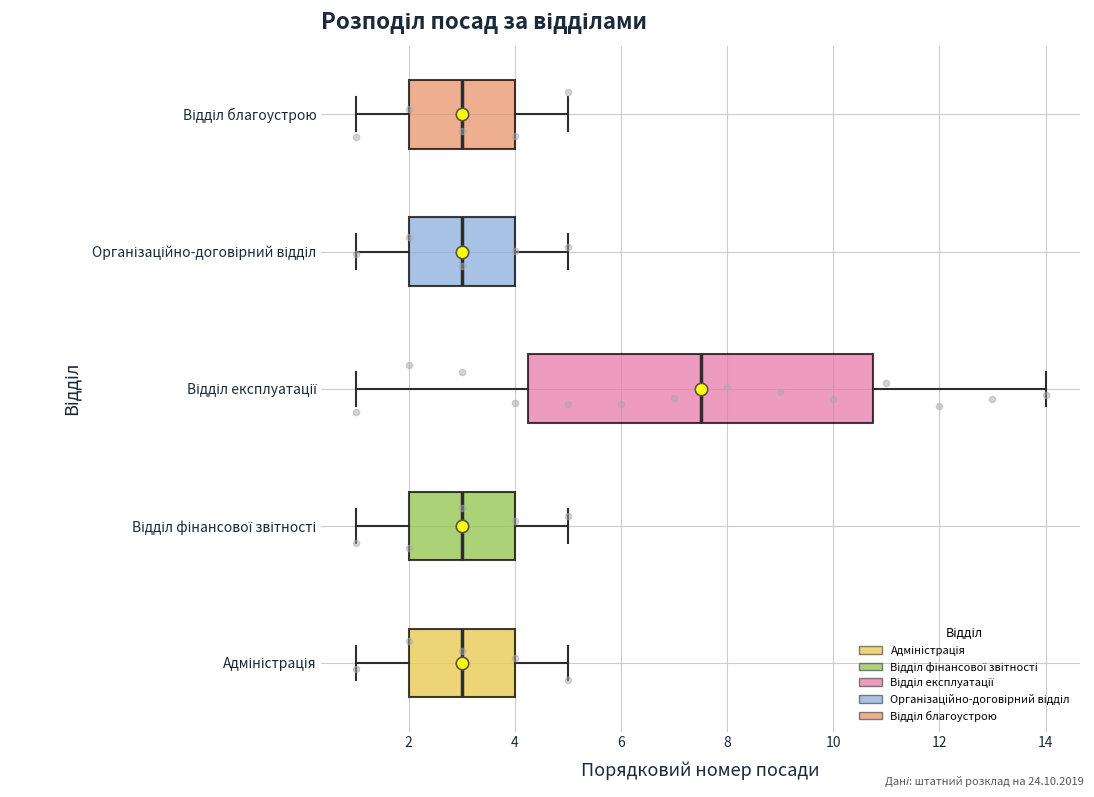

Which box's median line is the furthest to the right?

Відділ експлуатації